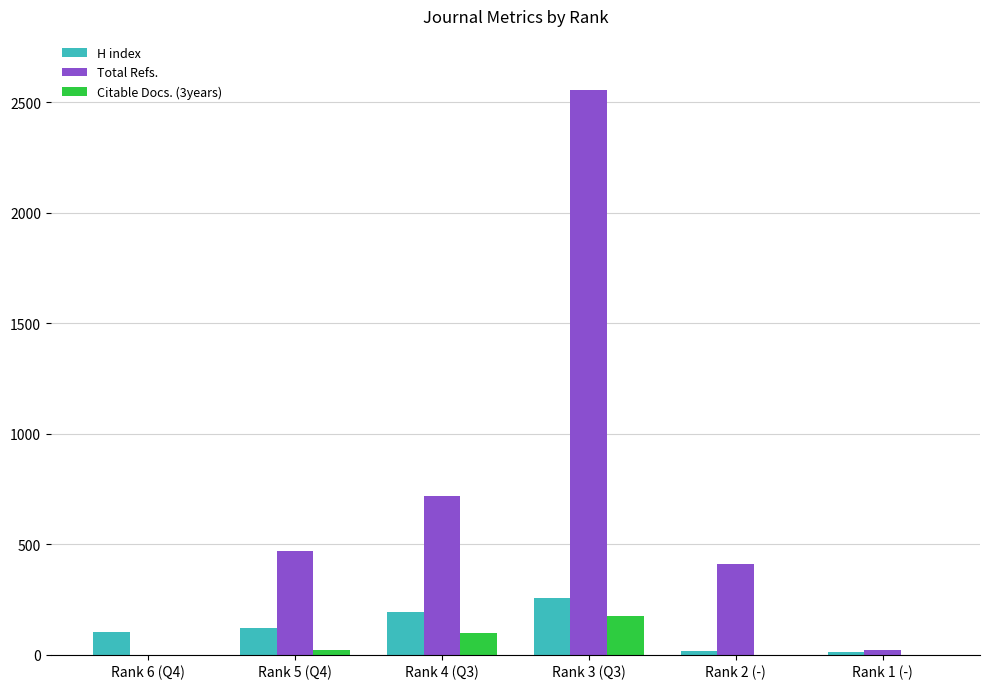

Which label corresponds to the largest value in the chart?

Rank 3 (Q3)